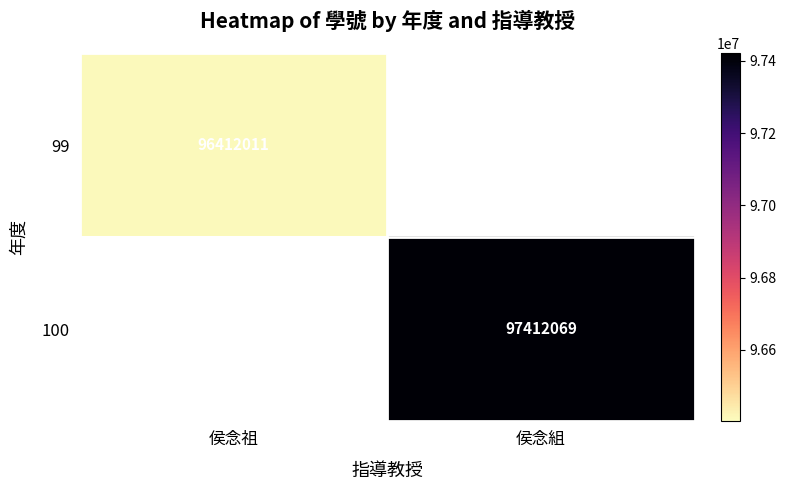

The 99 series shows 96412011 at 侯念祖. True or false?

True